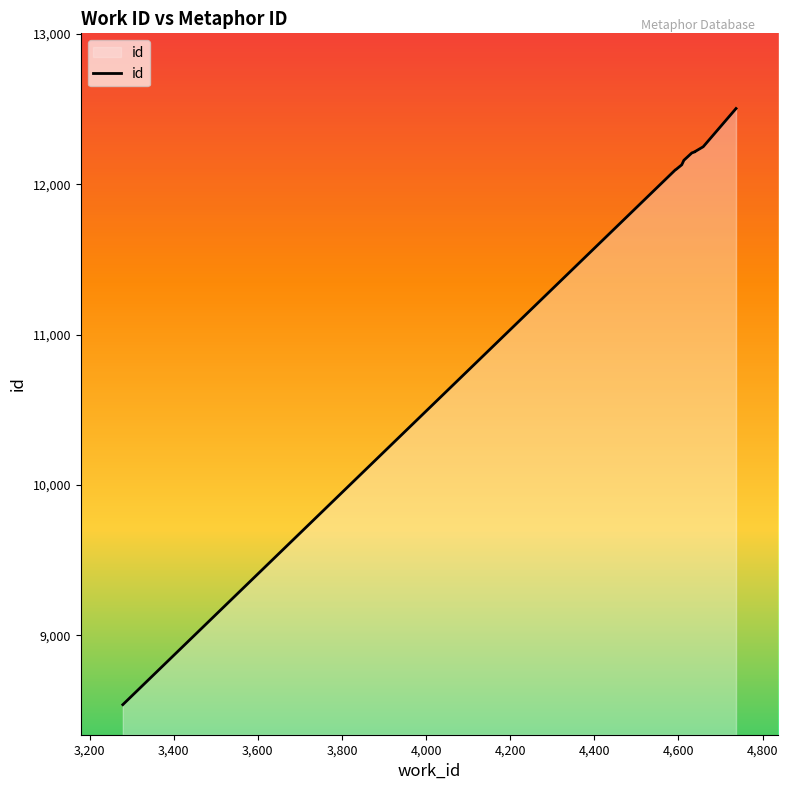

Reading left to right, transcribe all the data shown in this chart.

8540	12096	12097	12129	12159	12208	12215	12216	12249	12503